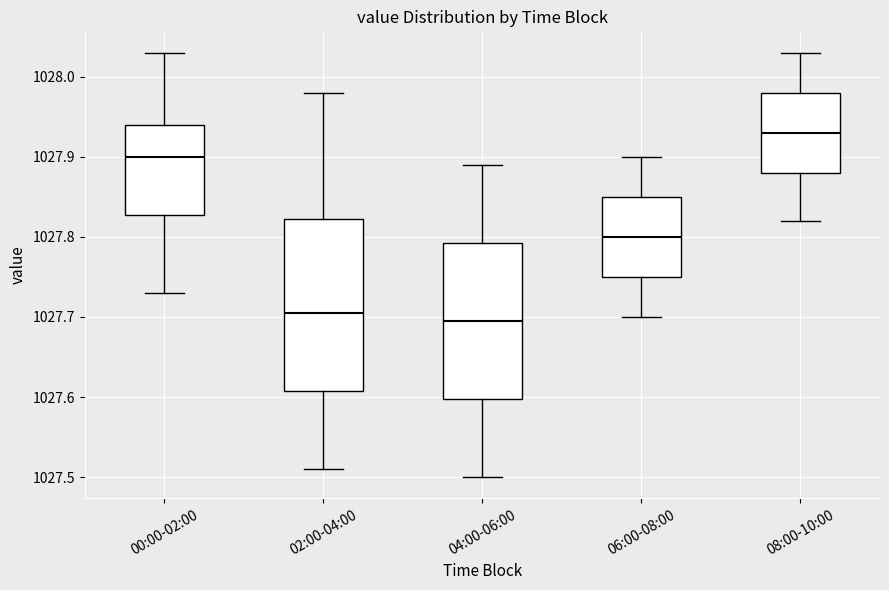

Which box has the highest median line?

08:00-10:00